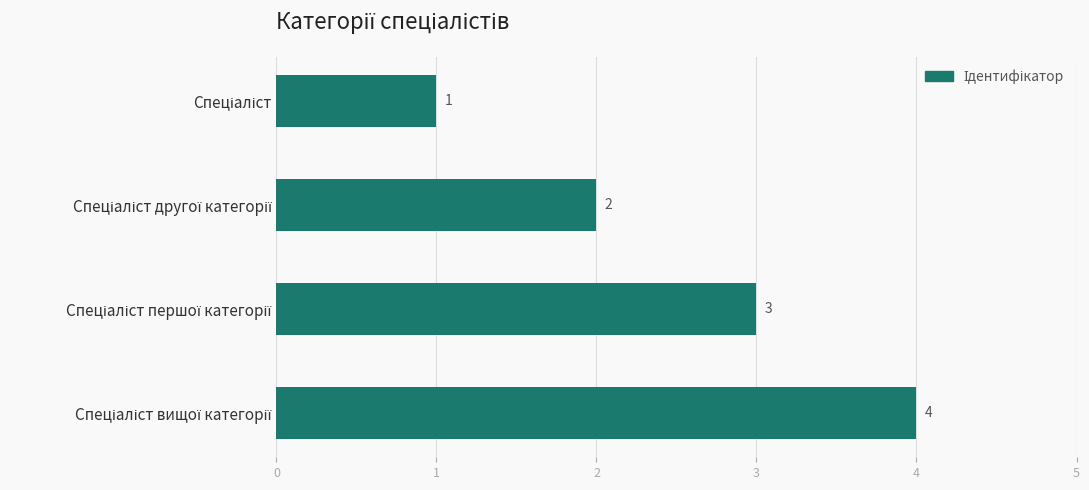

Count the values in the range 2 to 4.

3